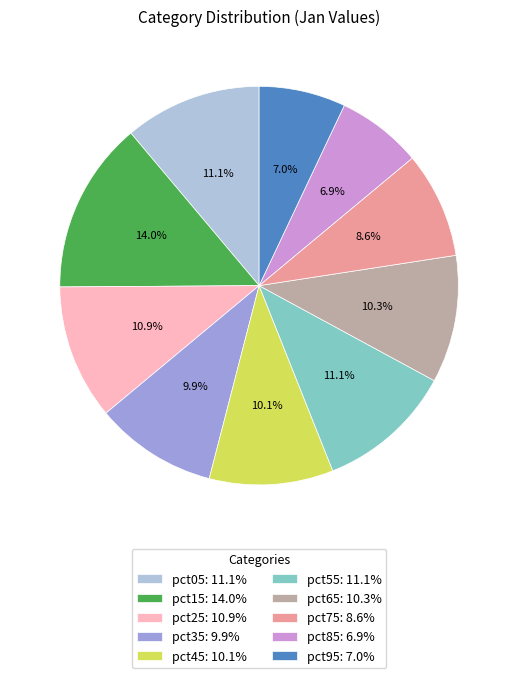

To the nearest percent, what portion does pct15 represent?

14%